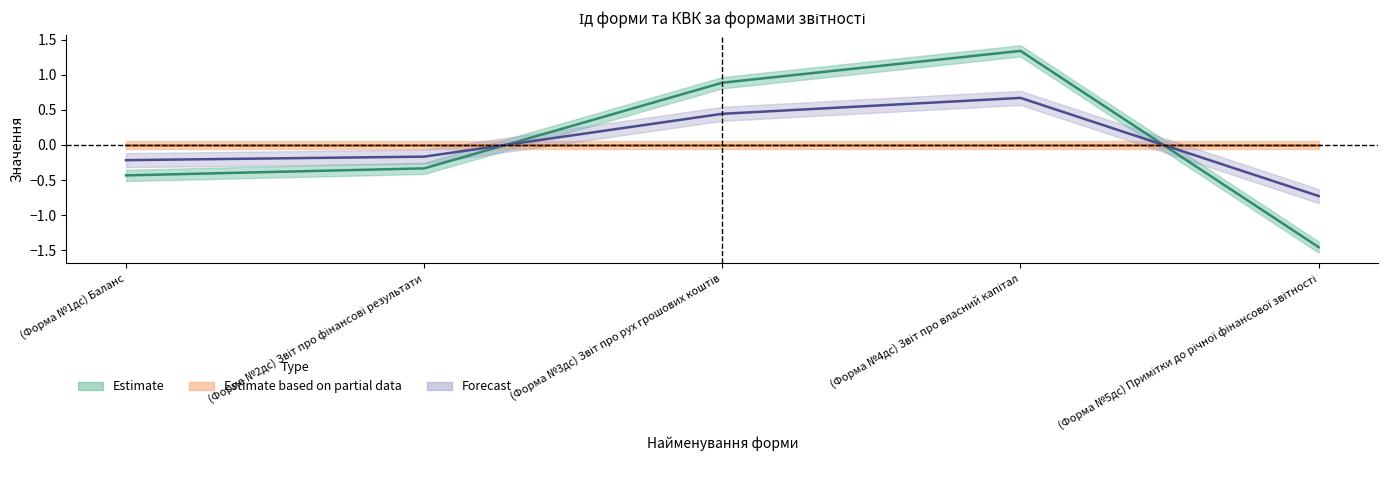

What is the sum of the values at (Форма №3дс) Звіт про рух грошових коштів and (Форма №5дс) Примітки до річної фінансової звітності?

-0.6